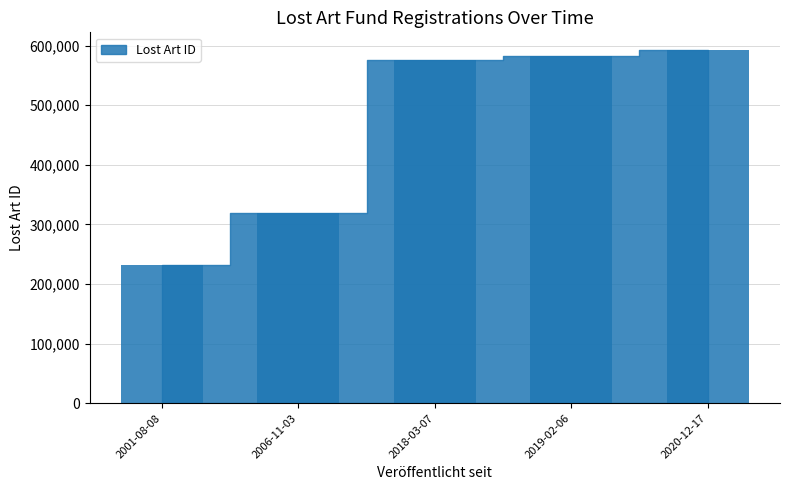

Is it true that the value at 2006-11-03 is 470791?

False